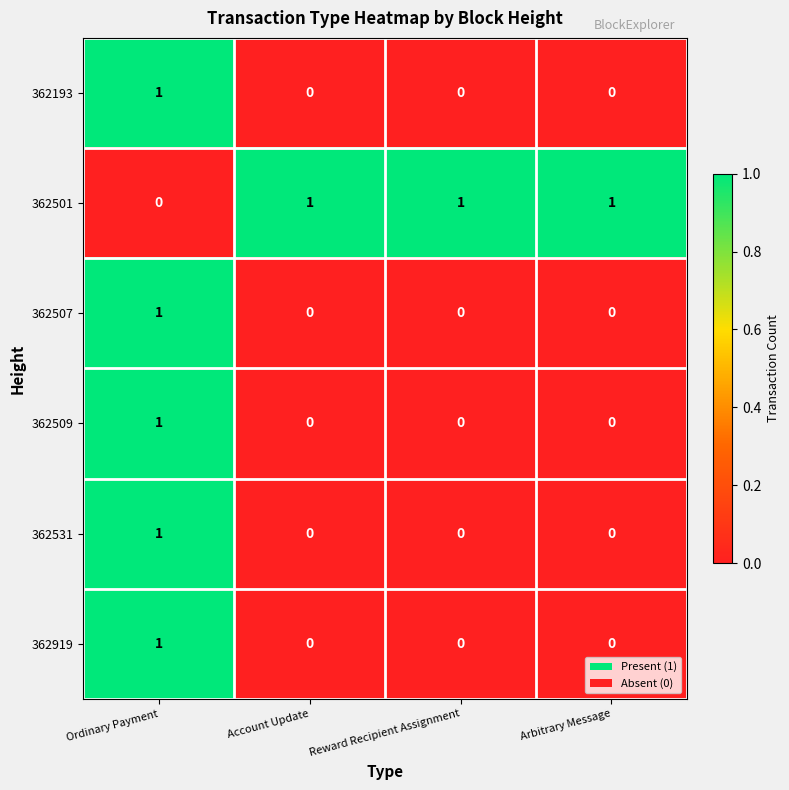

Reading left to right, extract all data points from this chart.

362193: Ordinary Payment=1	Account Update=0	Reward Recipient Assignment=0	Arbitrary Message=0
362501: Ordinary Payment=0	Account Update=1	Reward Recipient Assignment=1	Arbitrary Message=1
362507: Ordinary Payment=1	Account Update=0	Reward Recipient Assignment=0	Arbitrary Message=0
362509: Ordinary Payment=1	Account Update=0	Reward Recipient Assignment=0	Arbitrary Message=0
362531: Ordinary Payment=1	Account Update=0	Reward Recipient Assignment=0	Arbitrary Message=0
362919: Ordinary Payment=1	Account Update=0	Reward Recipient Assignment=0	Arbitrary Message=0